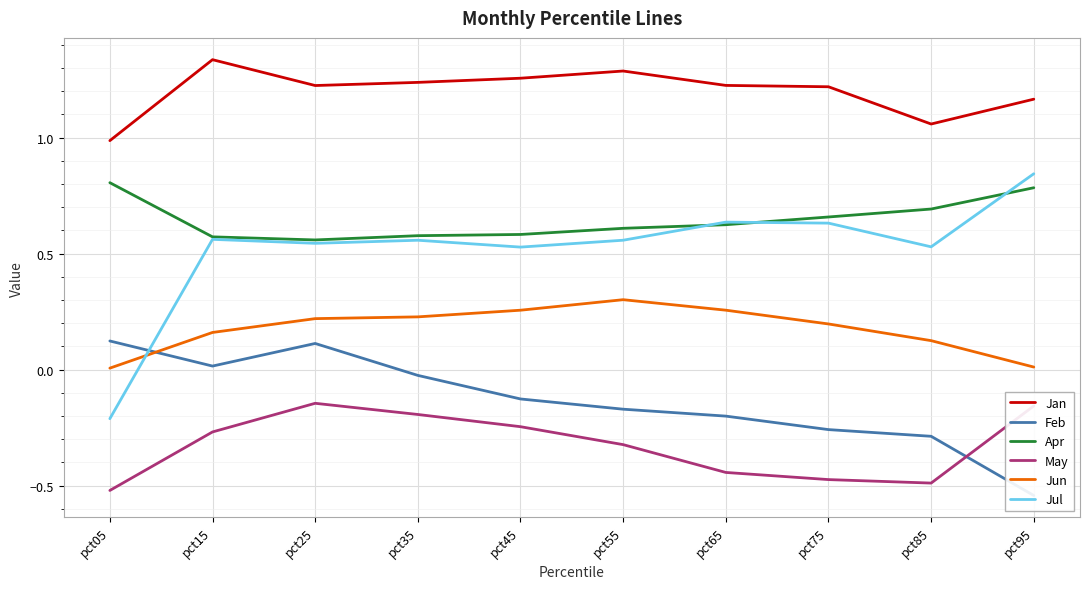

Read the Jul value at pct05.

-0.2